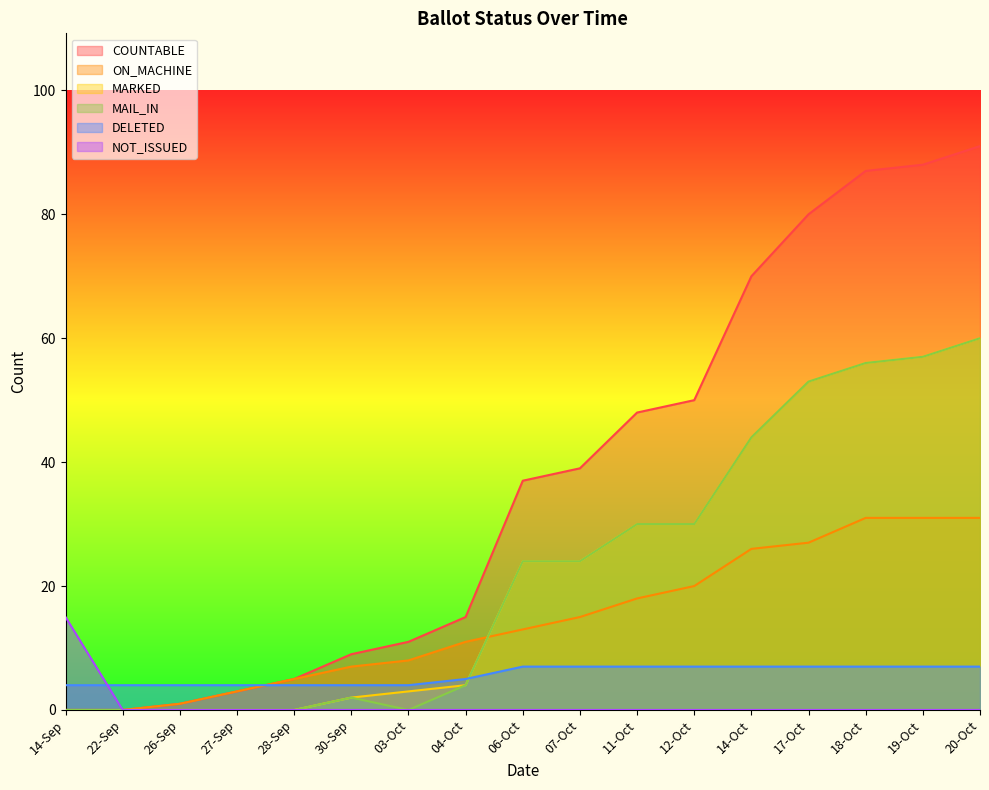

The NOT_ISSUED series shows 0 at 03-Oct. True or false?

True